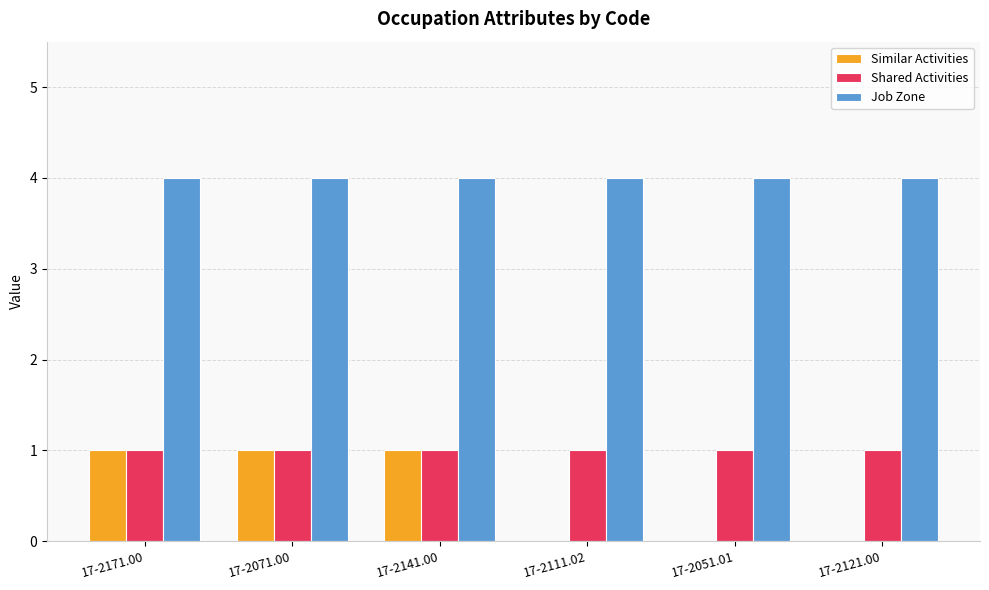

What is the maximum value shown in the chart?

4